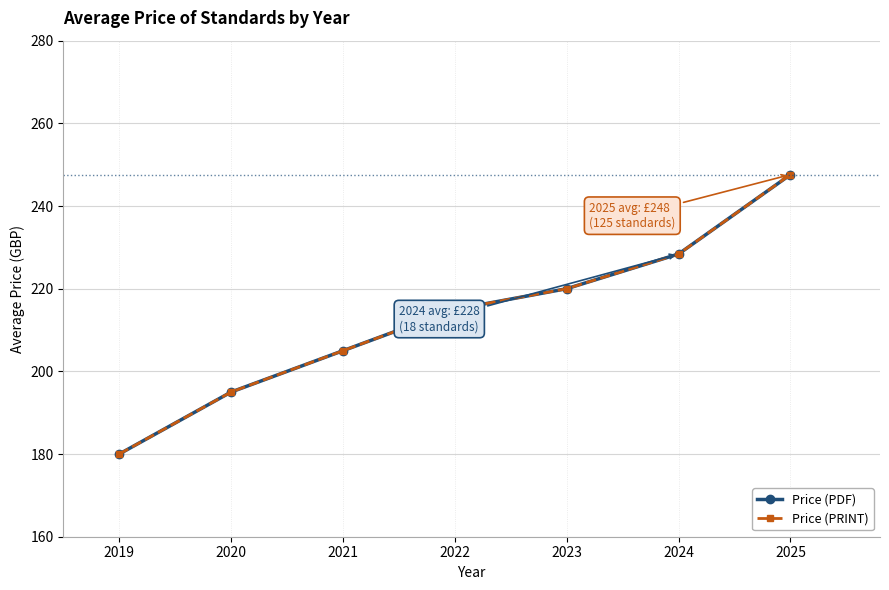

What is the value of the Price (PDF) point at the 7th from the left?

247.6